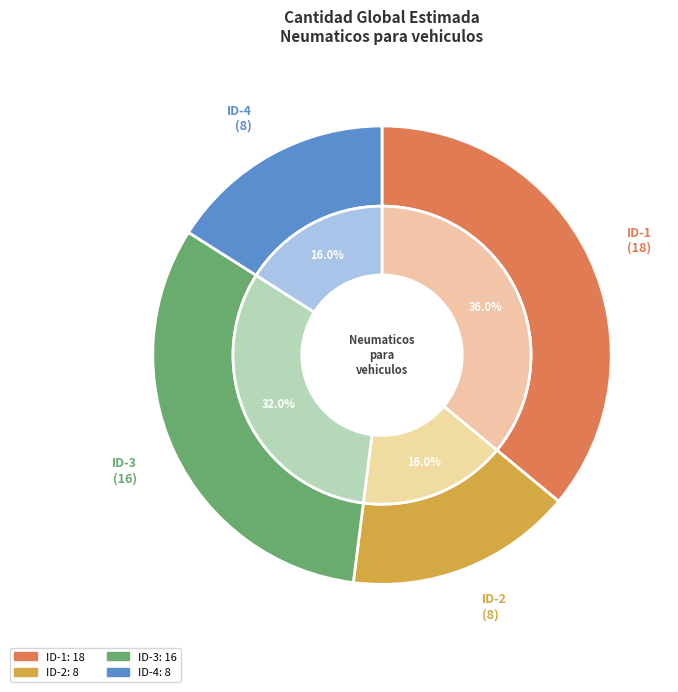

Which slice is the smallest?

WkYZATRolKk%3D